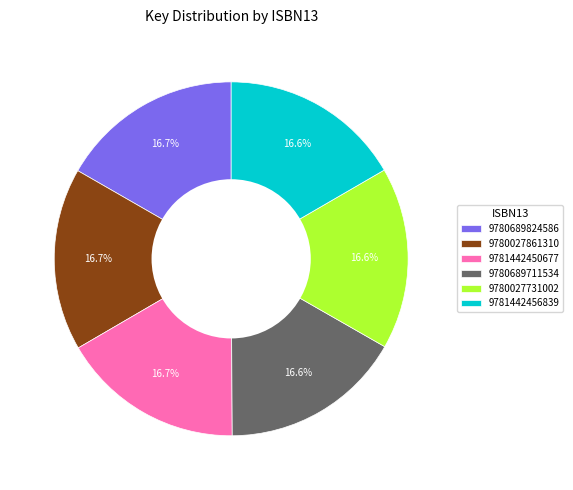

How many segments does this pie chart have?

6